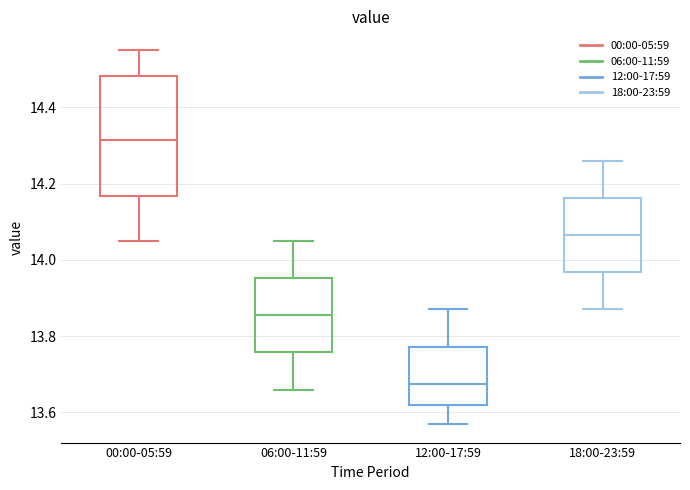

Reading left to right, transcribe this box plot: for each box, give where its median line is, the range the box spans, and where its two whiskers end, as read against the y-axis. The values are not printed on the chart, so give them approximately, as read against the axis.

00:00-05:59: median 14.32, box 14.16 to 14.48, whiskers 14.06 to 14.56
06:00-11:59: median 13.86, box 13.76 to 13.96, whiskers 13.66 to 14.06
12:00-17:59: median 13.68, box 13.62 to 13.78, whiskers 13.58 to 13.88
18:00-23:59: median 14.06, box 13.96 to 14.16, whiskers 13.88 to 14.26